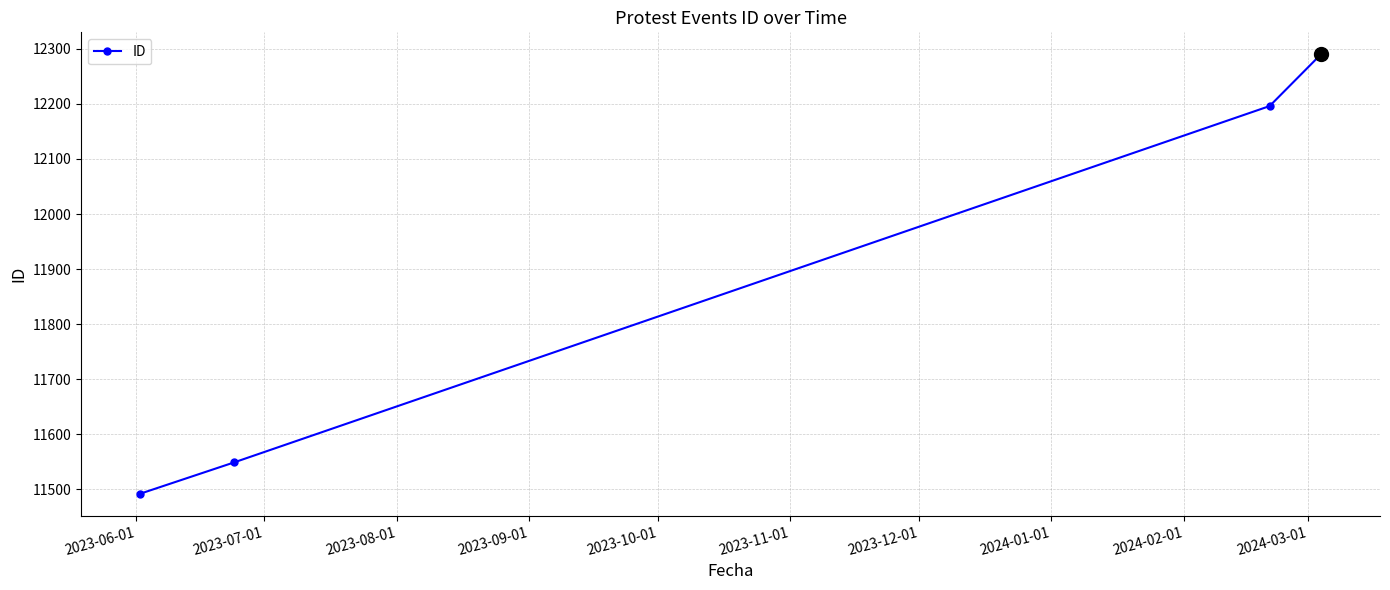

What is the greatest value displayed?

12290